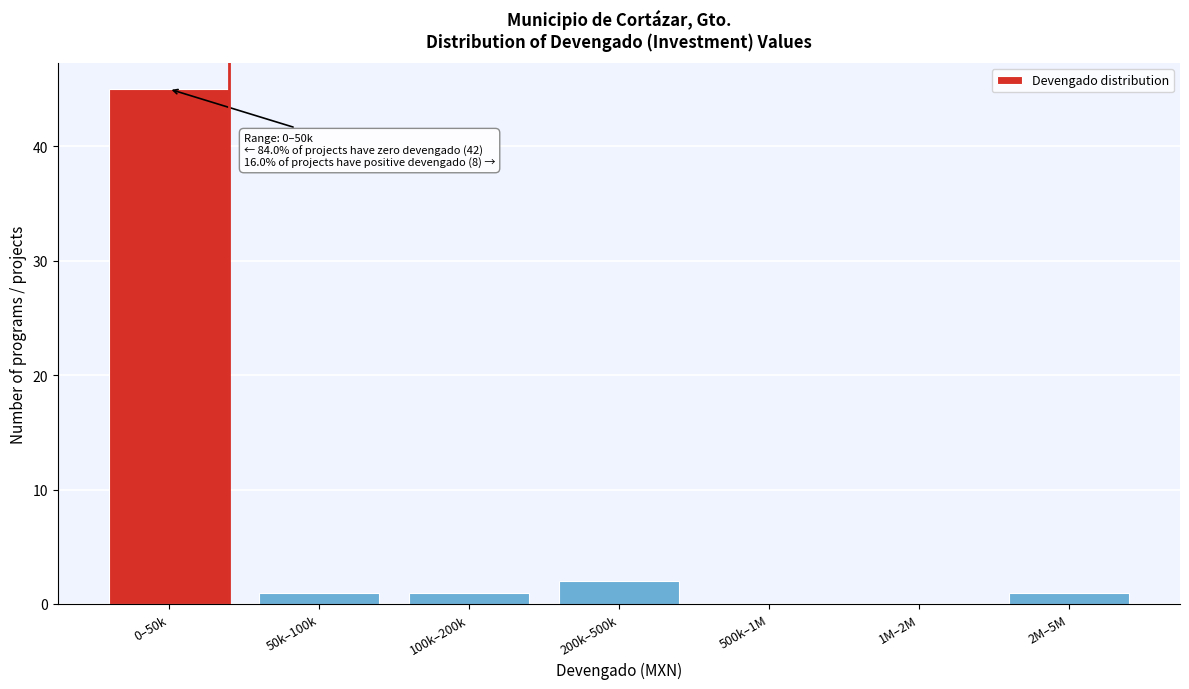

Reading left to right, list all the values displayed in this chart.

0–50k=45	50k–100k=1	100k–200k=1	200k–500k=2	500k–1M=0	1M–2M=0	2M–5M=1